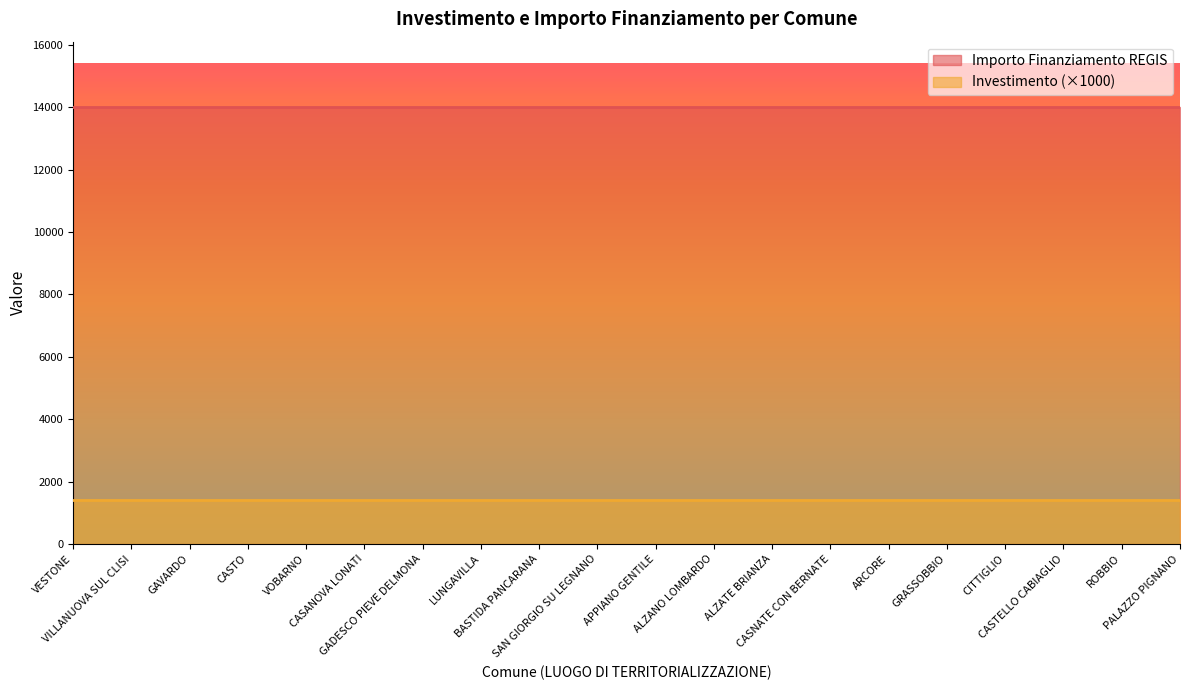

Is the value of Importo Finanziamento REGIS at BASTIDA PANCARANA greater than the value of Investimento at ARCORE?

Yes